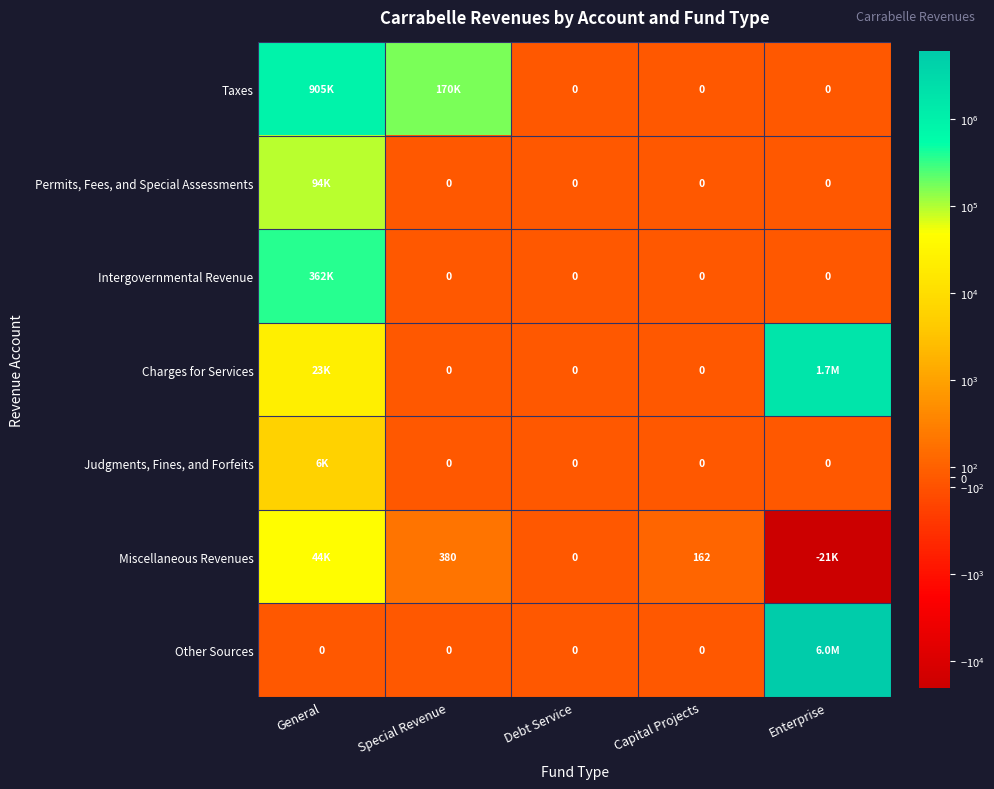

Is the value of Miscellaneous Revenues at Capital Projects greater than the value of Other Sources at General?

Yes